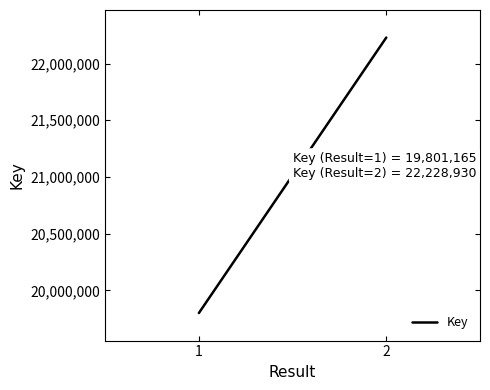

What is the smallest value displayed?

19801165